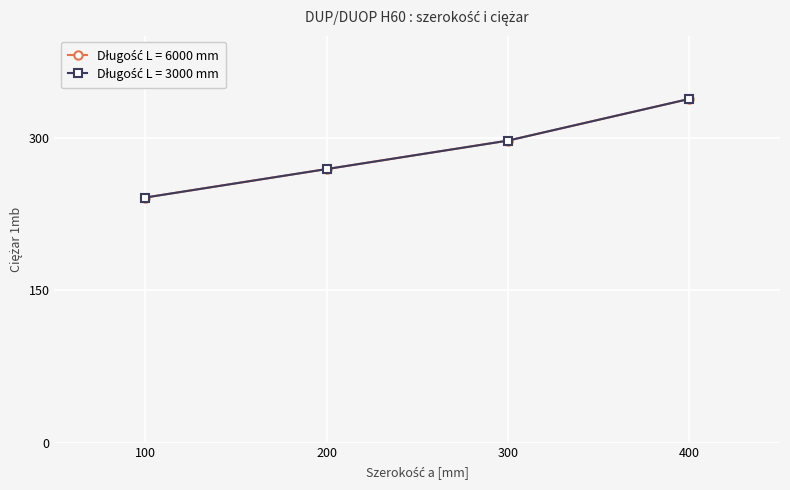

Is this an area chart (filled region under the line)?

No